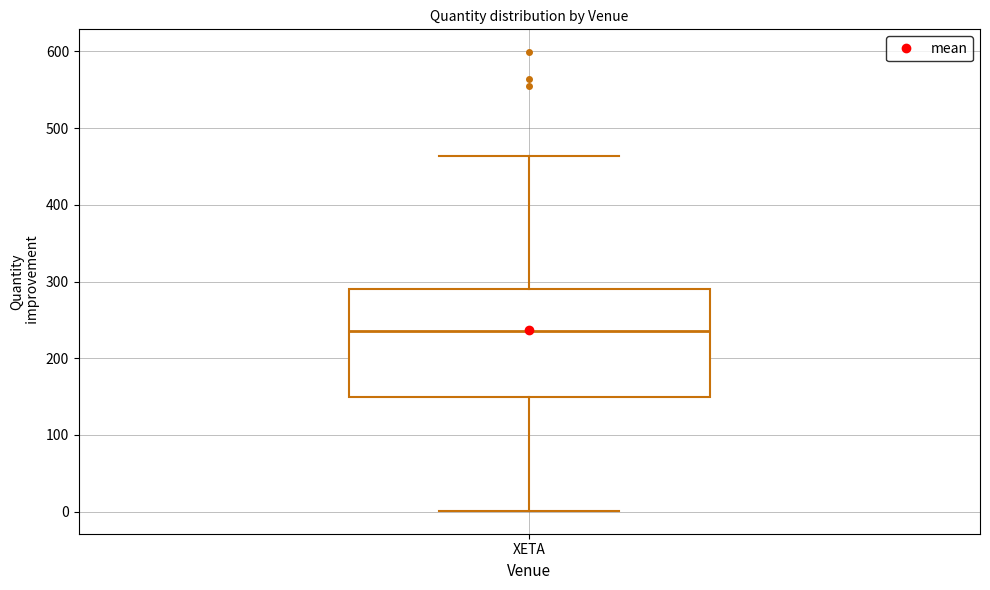

Read this box plot against the y-axis: the position of the median line, the range covered by the box, and the ends of both whiskers. The values are not printed on the chart, so give them approximately, as read against the axis.

median 240, box 150 to 290, whiskers 0 to 460